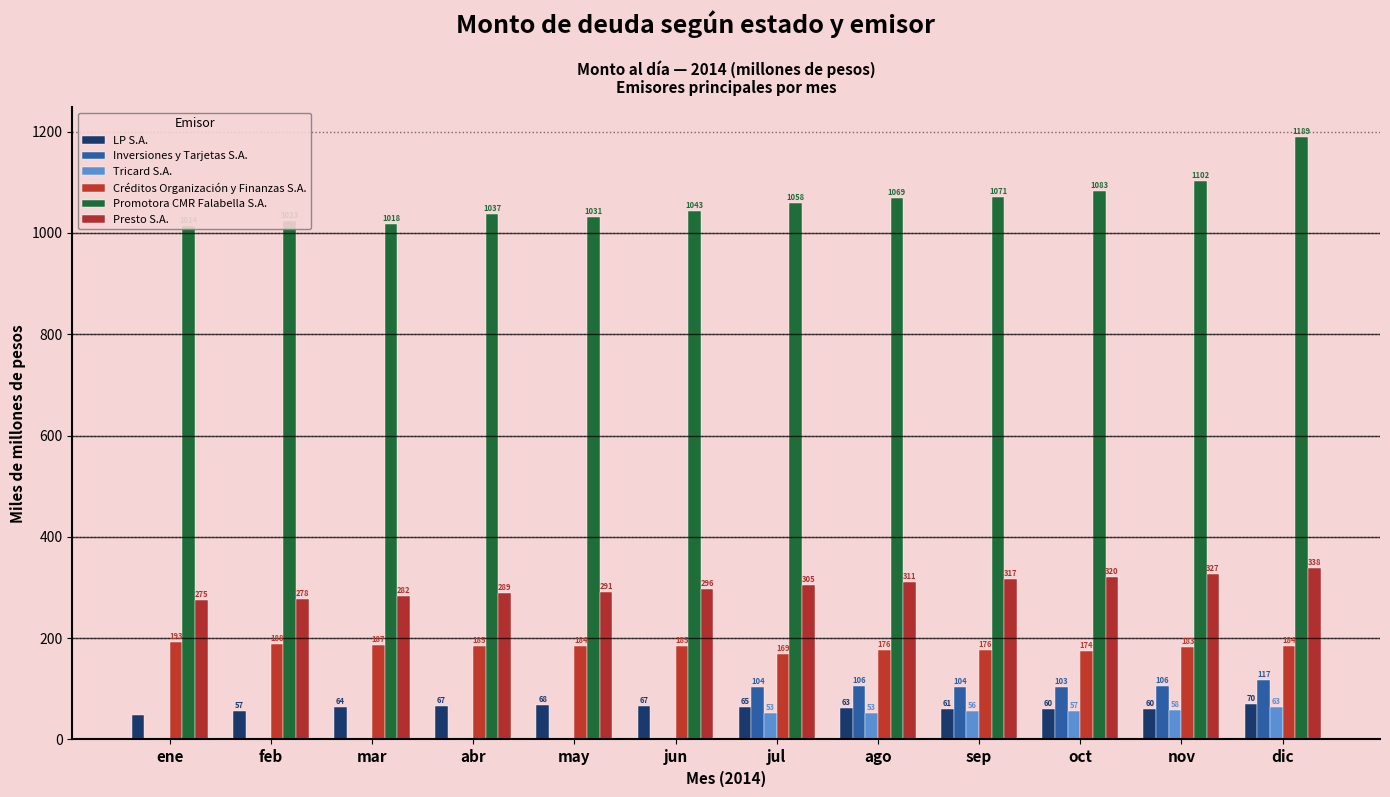

Which series has the largest total across all categories?

Promotora CMR Falabella S.A.